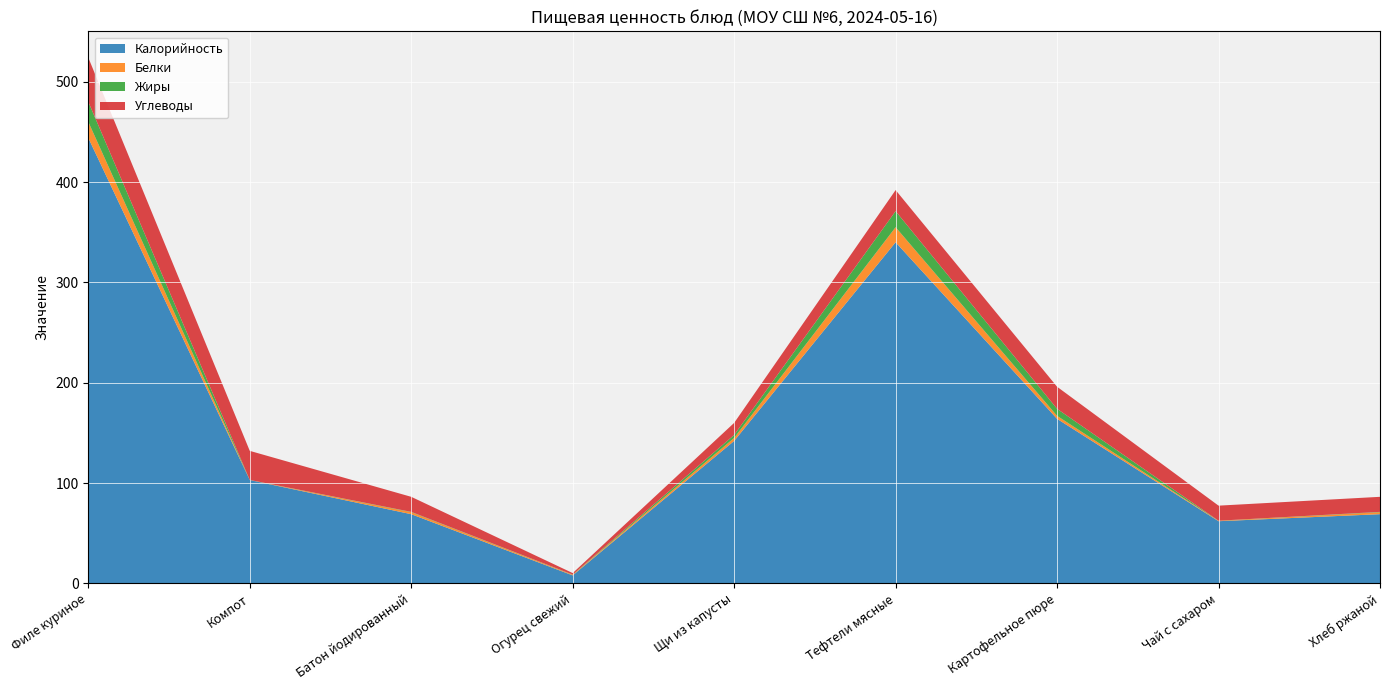

Reading left to right, transcribe all the data shown in this chart.

Калорийность: 444.0	103.0	69.0	8.0	142.0	340.0	164.0	62.0	69.0
Белки: 16.0	0.0	2.0	0.6	3.0	15.0	3.0	0.4	2.0
Жиры: 20.0	0.1	0.3	0.2	3.0	16.0	7.0	0.1	0.3
Углеводы: 44.0	29.0	15.0	1.5	12.0	21.0	22.0	15.0	15.0